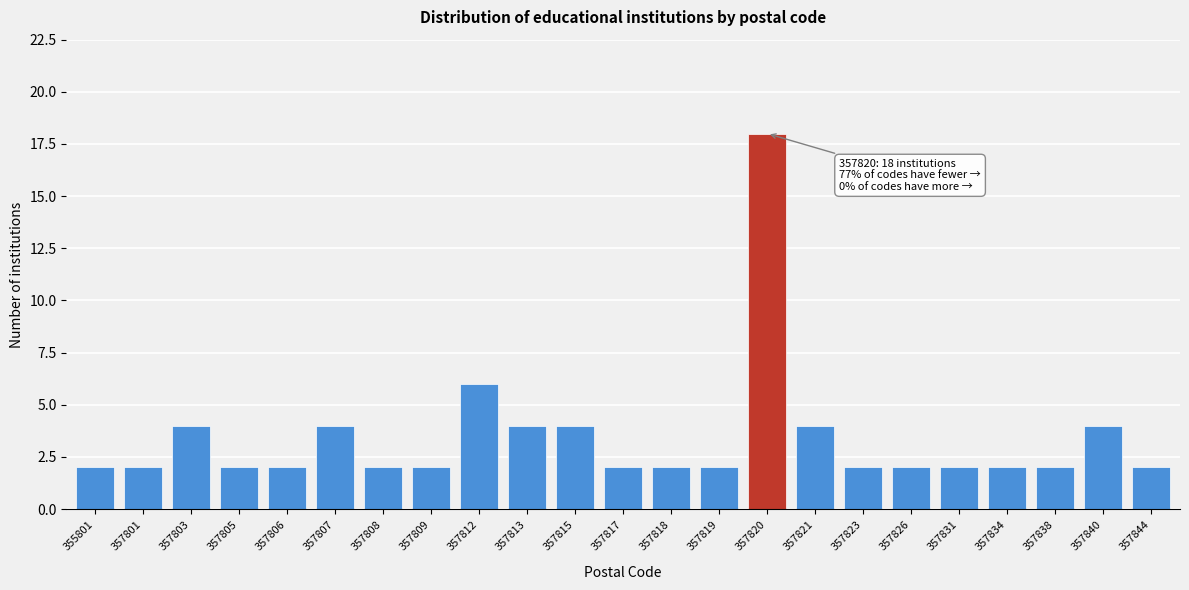

Reading left to right, extract all data points from this chart.

2	2	4	2	2	4	2	2	6	4	4	2	2	2	18	4	2	2	2	2	2	4	2